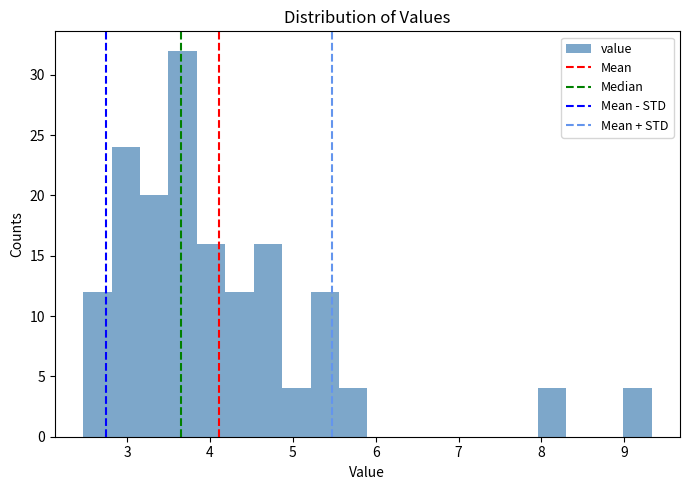

Around what value on the x-axis is the tallest bar? Give the approximate position of its centre, as read against the axis.

3.7